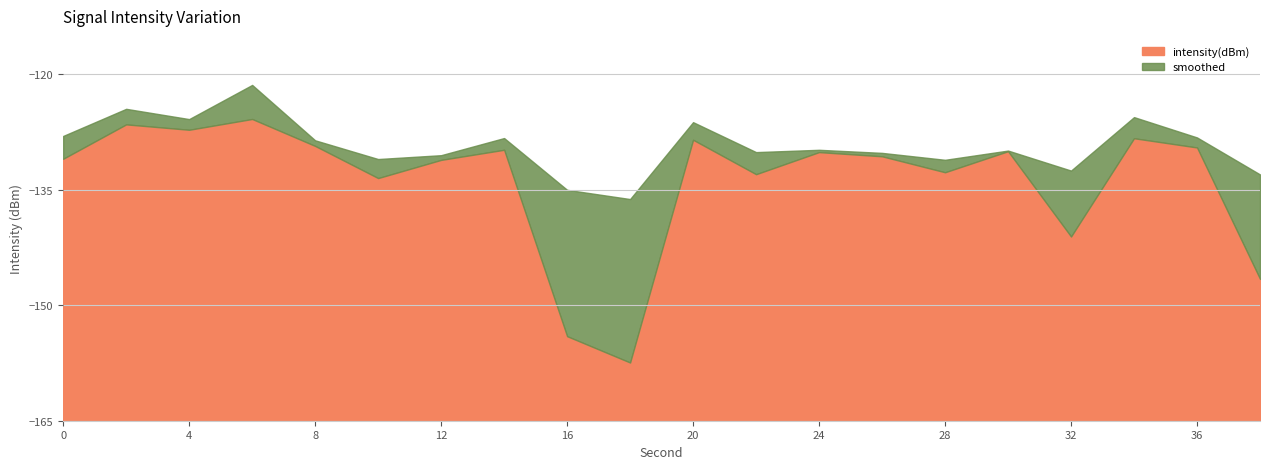

Does the chart have visible grid lines?

Yes